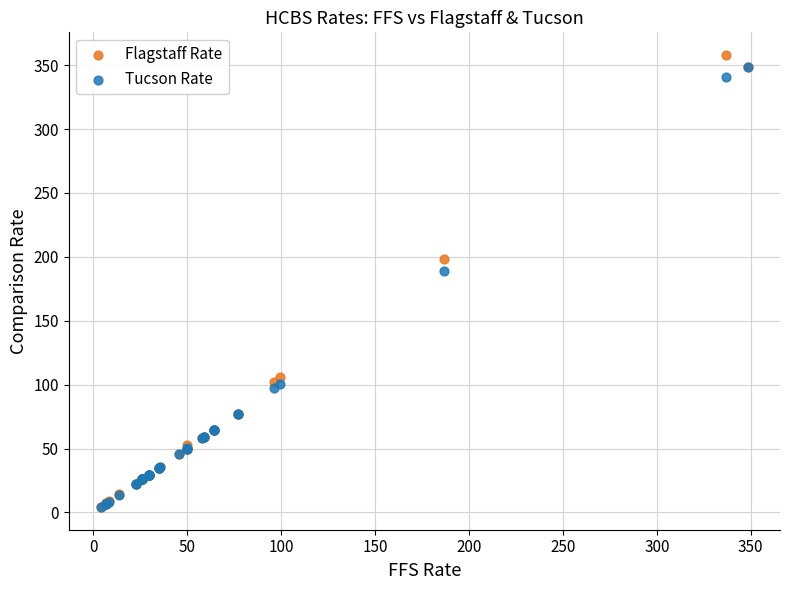

In the Flagstaff Rate series, what Y value is closest to 181?

198.3